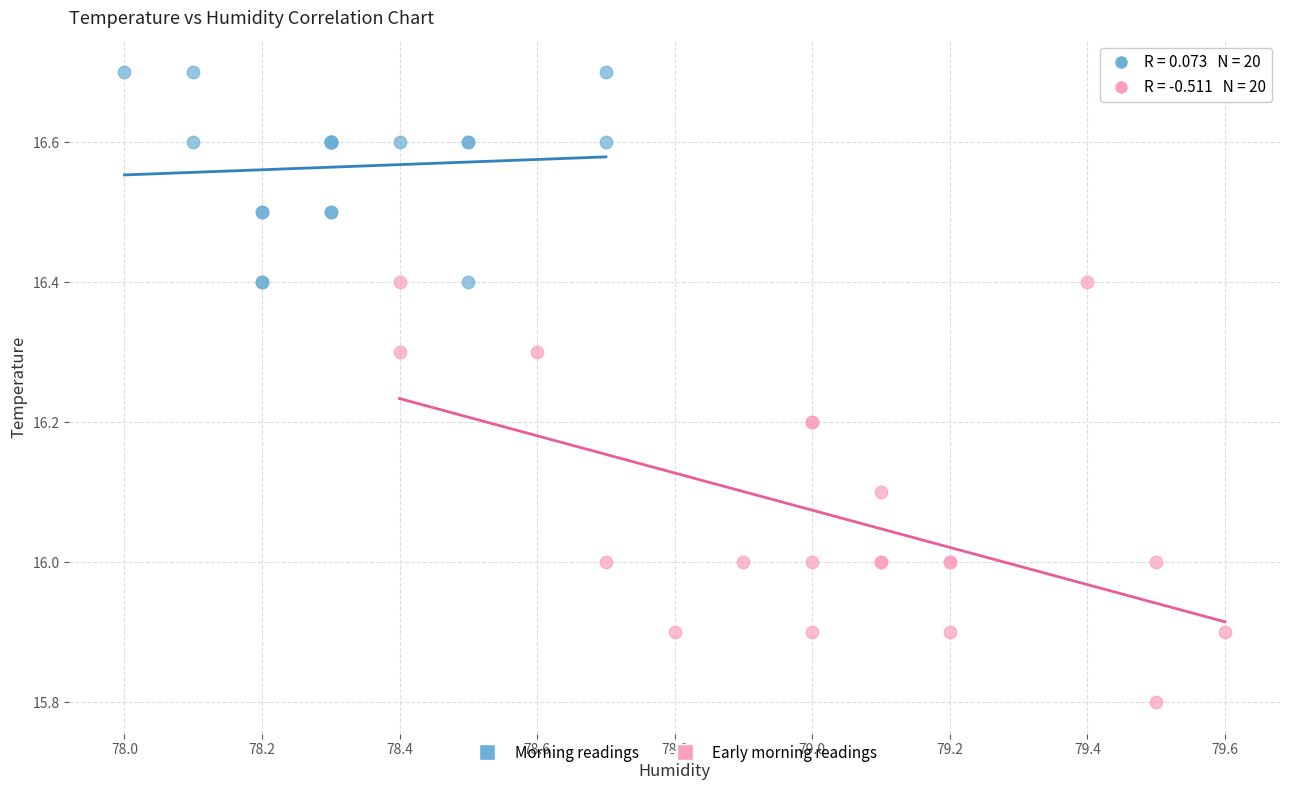

Which series reaches the minimum Y coordinate?

Early morning readings